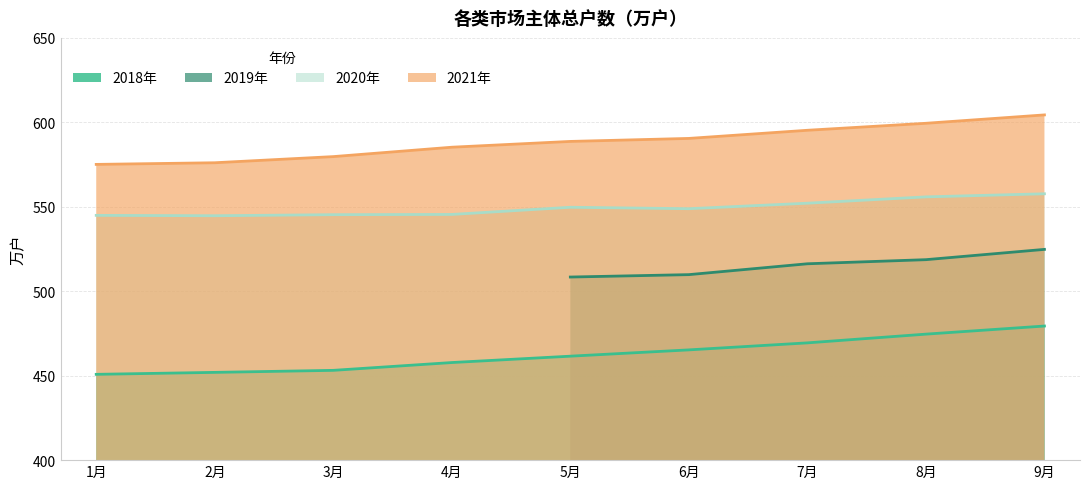

True or false: 2018年 and 2020年 intersect in this chart.

False